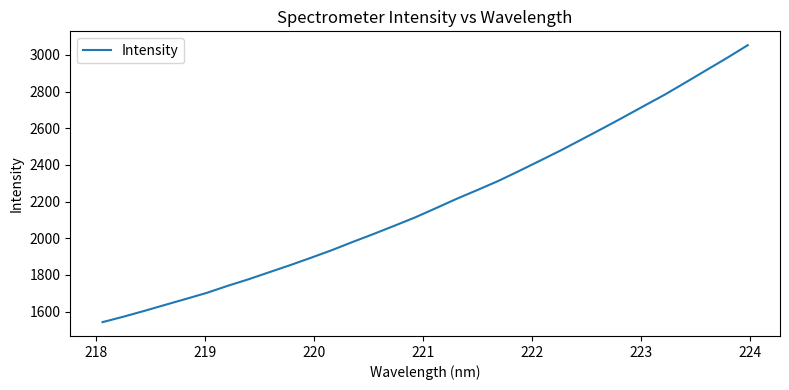

What is the difference between the maximum and minimum values?

1510.4